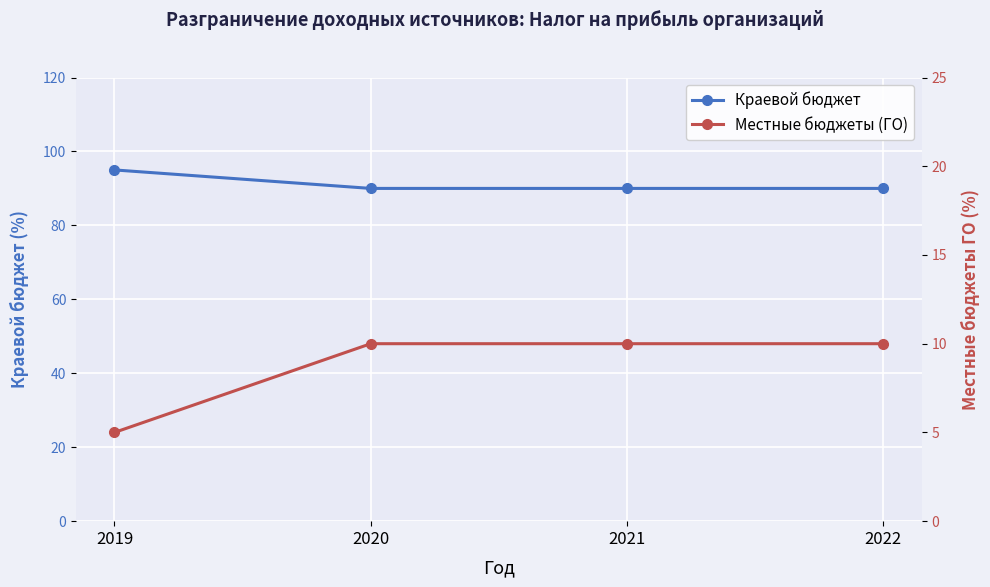

True or false: Краевой бюджет and Местные бюджеты (ГО) intersect in this chart.

False